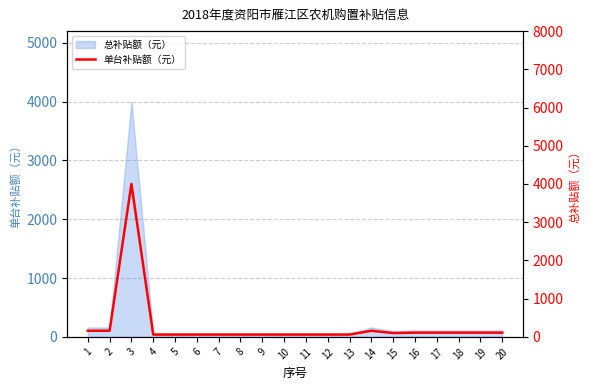

What is the difference between the values at 8 and 14?

100